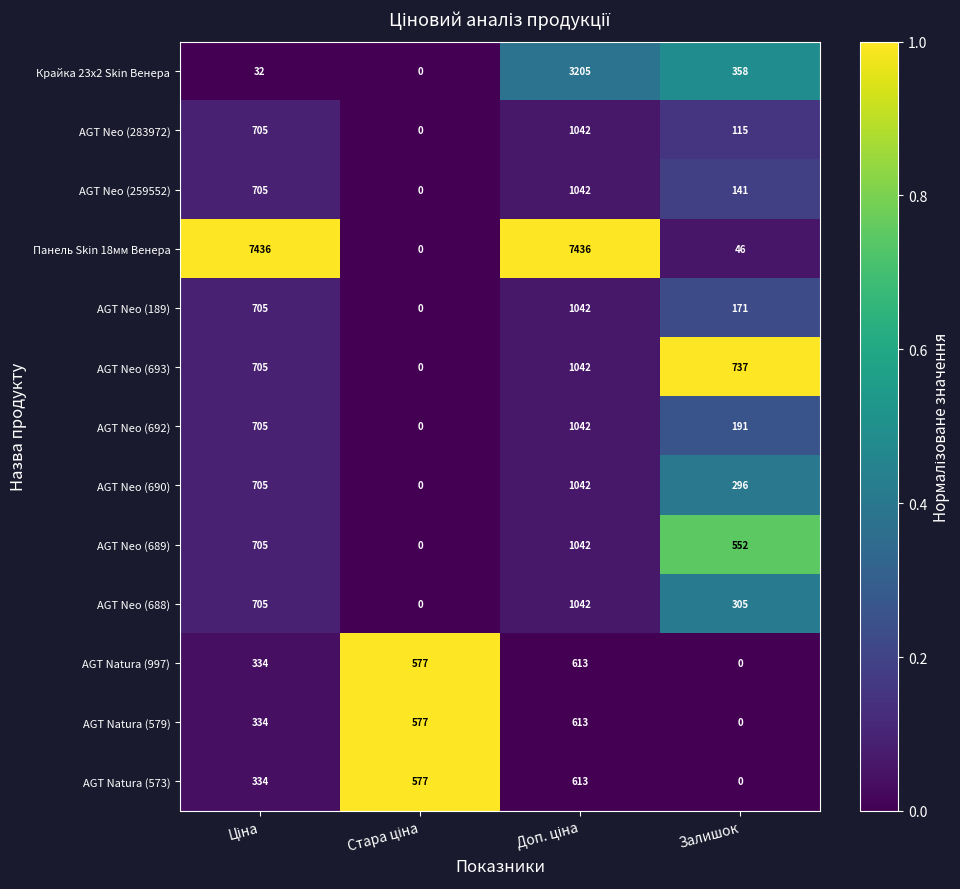

Which series has the widest spread of values?

Панель Skin 18мм Венера